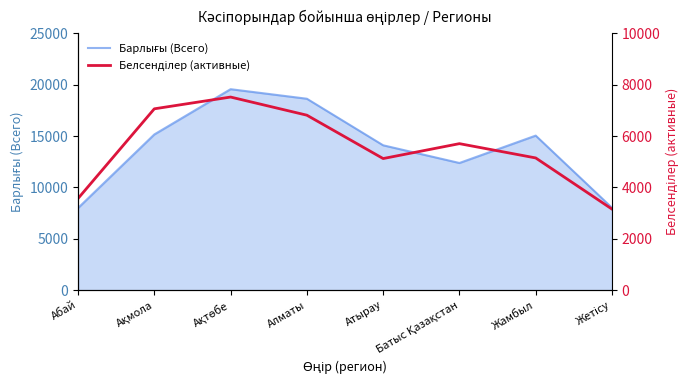

What is the total value across all series at Жамбыл?

20194